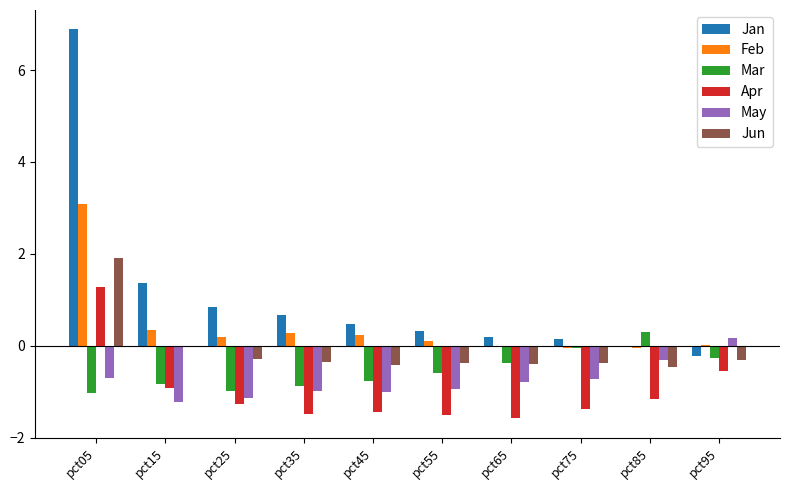

What is the greatest value displayed?

6.9